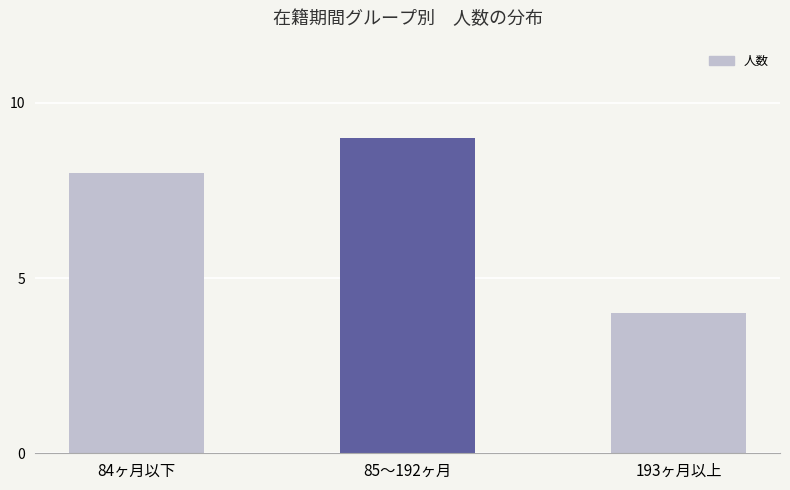

What is the ratio of the value at 193ヶ月以上 to the value at 84ヶ月以下?

0.5